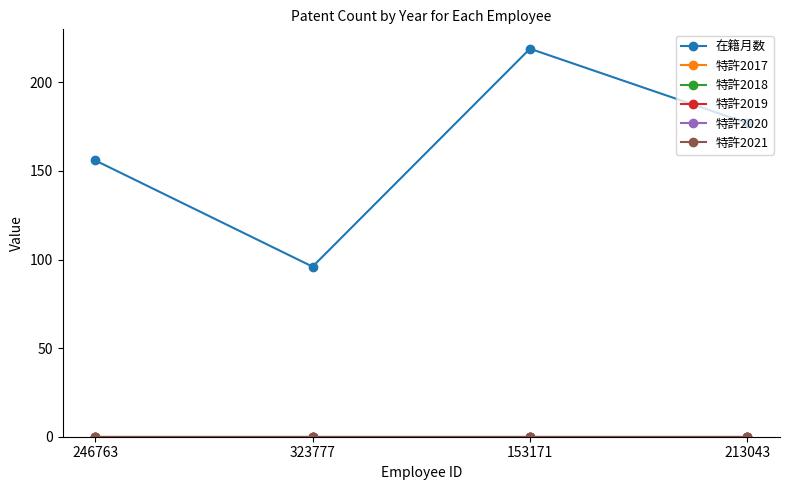

Rank the categories by 特許2021 value from highest to lowest.

246763, 323777, 153171, 213043